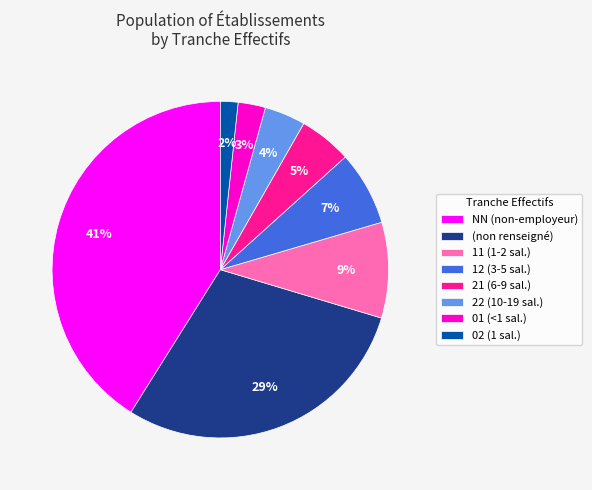

To the nearest percent, what percentage of the pie is 11 (1-2 sal.)?

9%